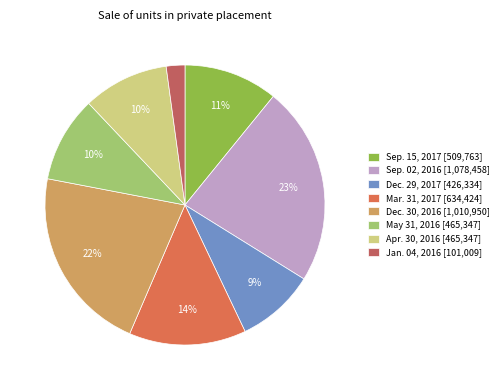

True or false: Dec. 29, 2017 accounts for 9% of the total.

True